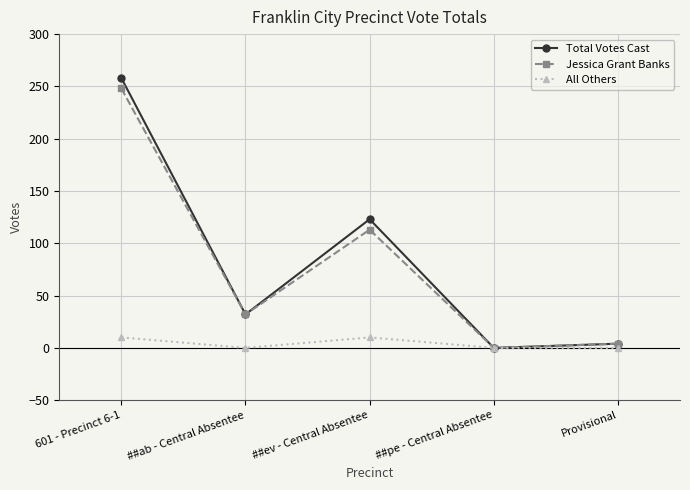

At which label does Jessica Grant Banks reach its peak?

601 - Precinct 6-1